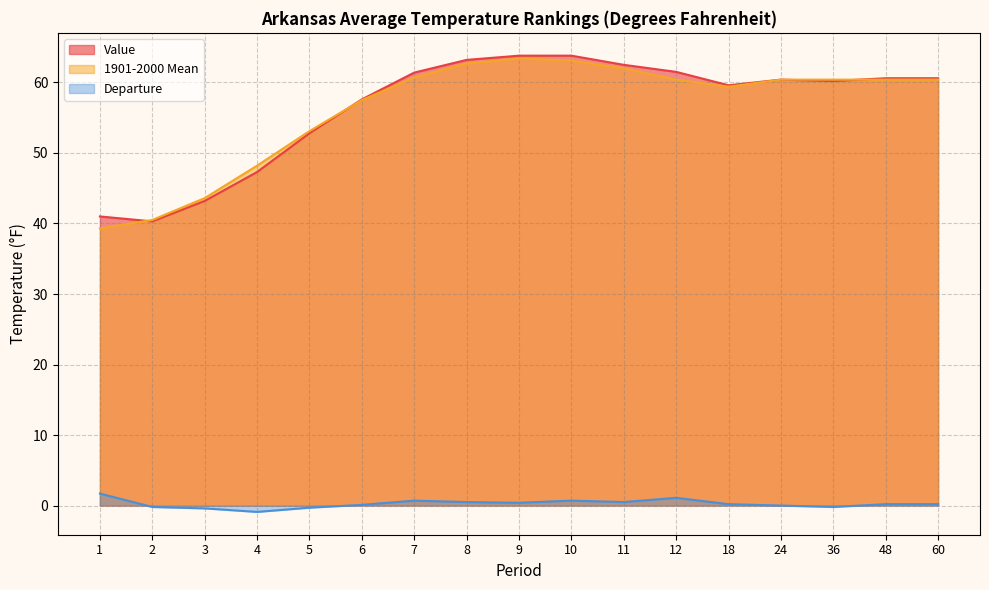

At which label does Departure first exceed 0?

1